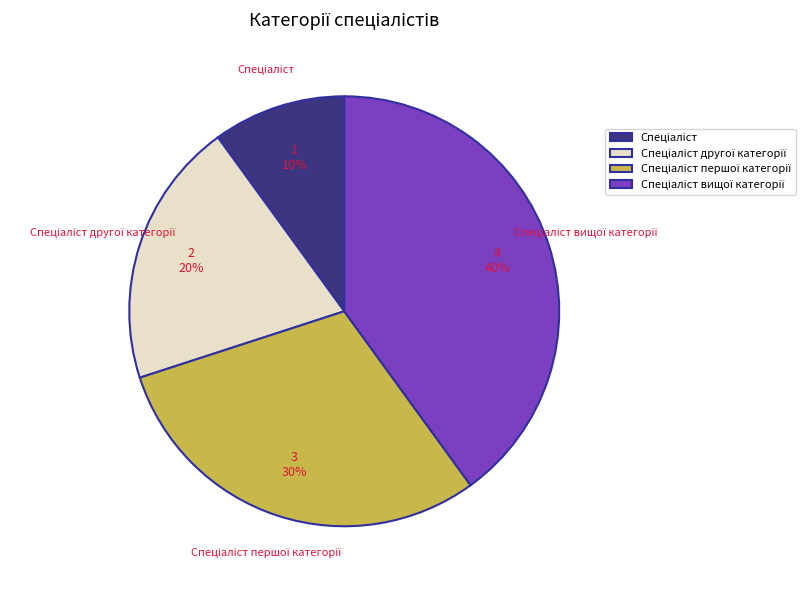

Does any single category account for the majority?

No